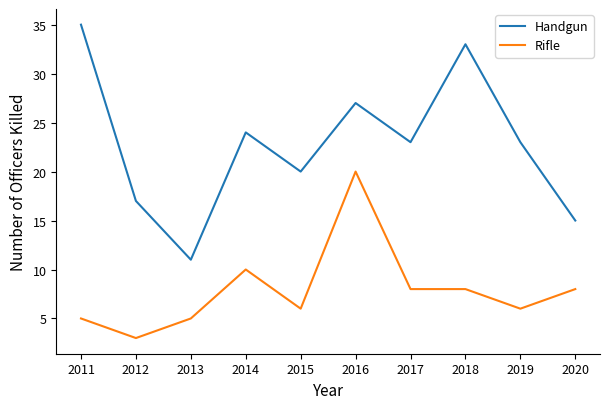

True or false: Rifle and Handgun intersect in this chart.

False